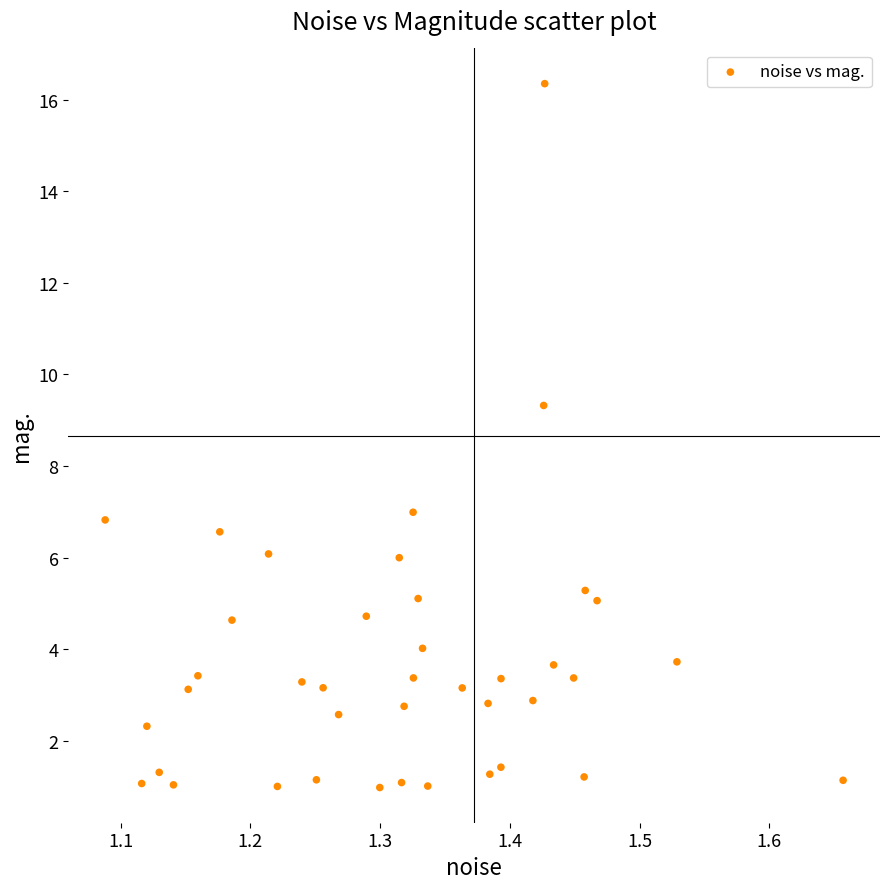

What is the range of Y values (max minus min)?

15.4